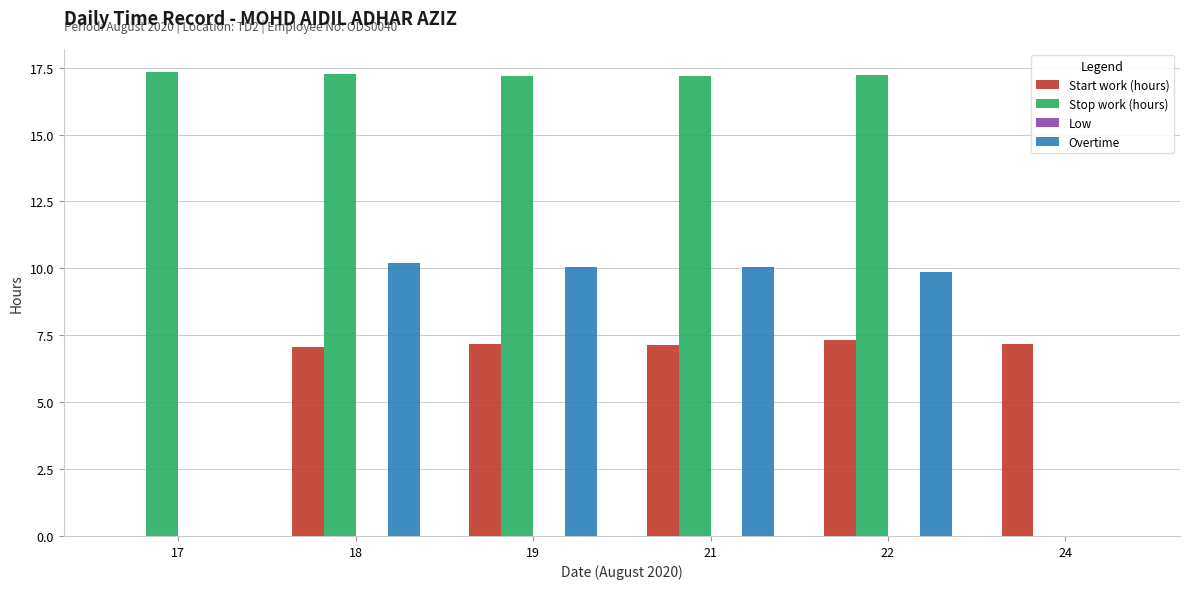

The Stop work (hours) series shows 11.9 at 22. True or false?

False